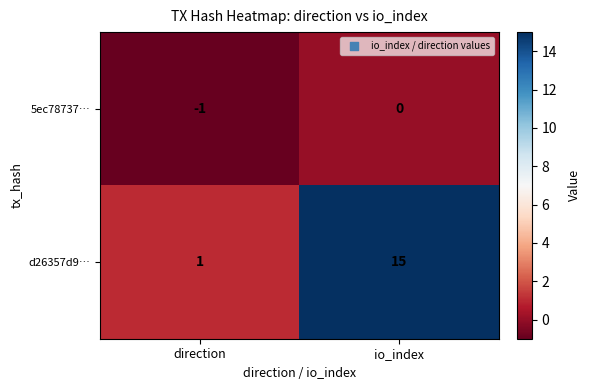

Where is 5ec78737… nearest to the value 0?

io_index